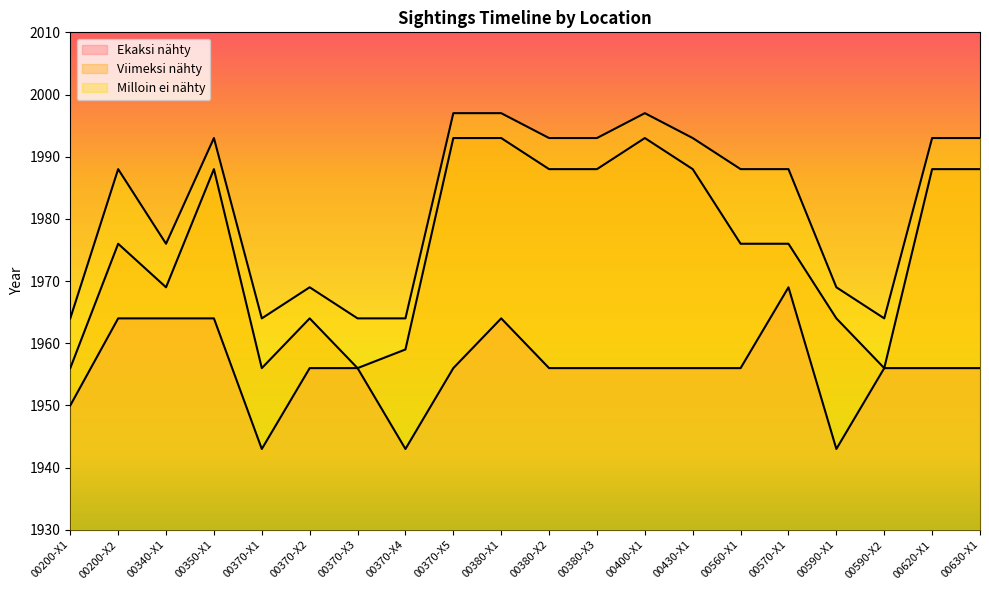

The value of Milloin ei nähty at 00400-X1 is 2929. True or false?

False